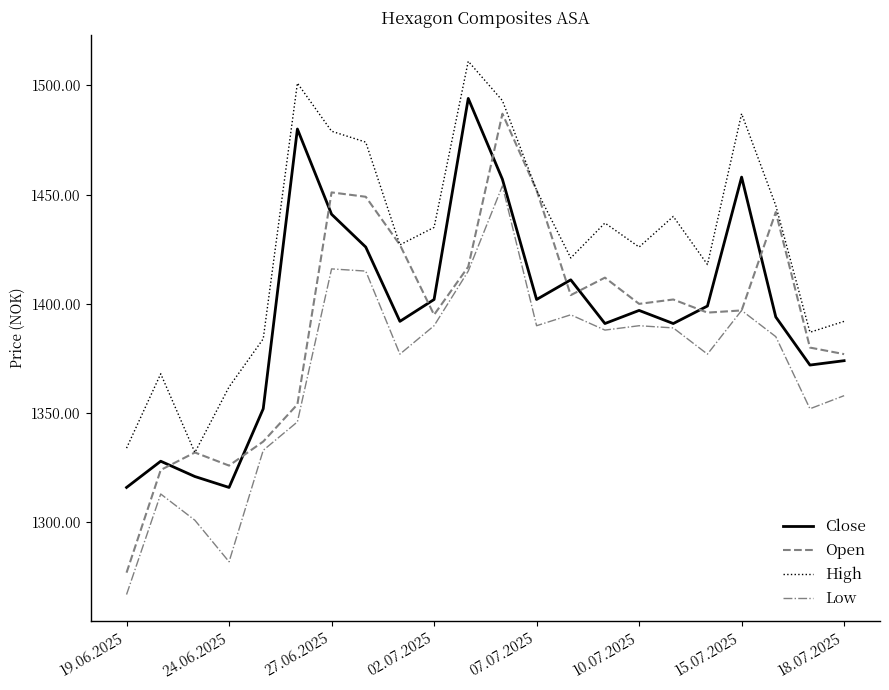

What is the average value of the High series?

1428